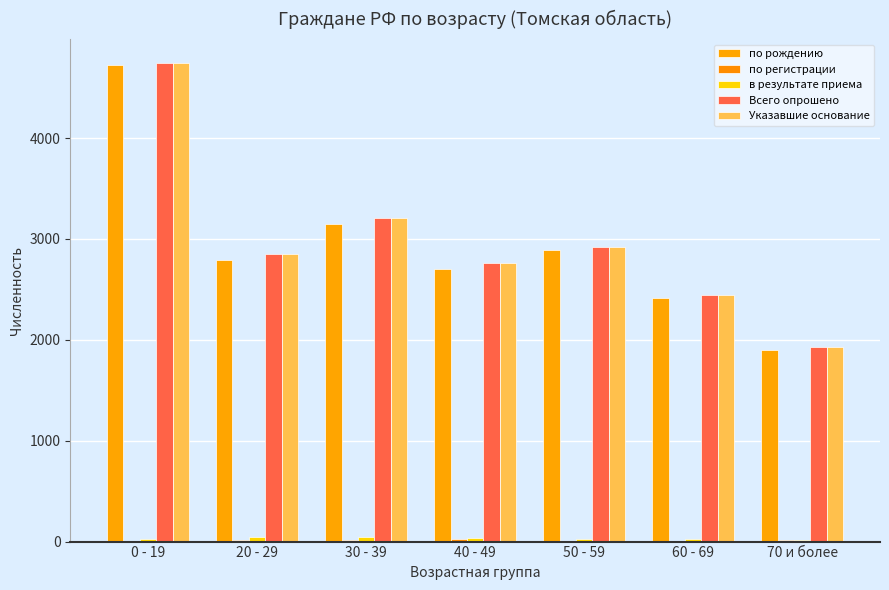

What is the spread (max minus min) of values at 20 - 29?

2839